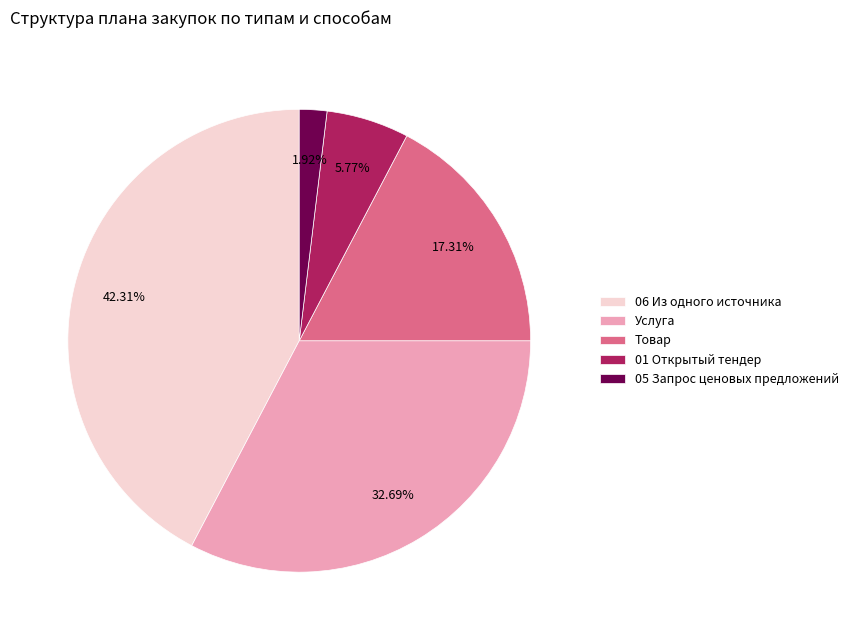

How many slices are in this pie chart?

5